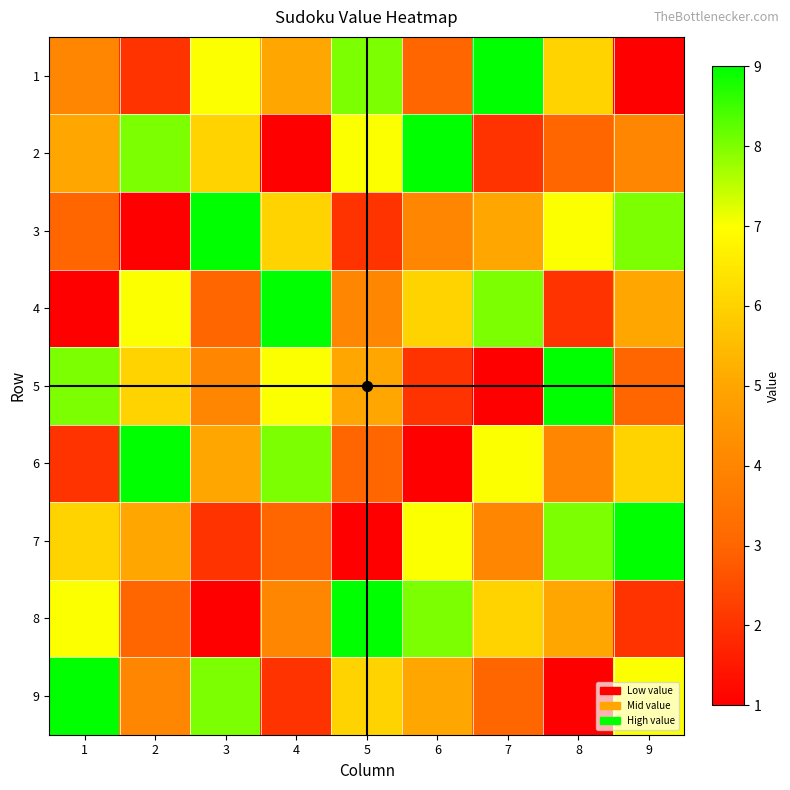

Reading left to right, what are all the values shown in this chart?

1: 1=4	2=2	3=7	4=5	5=8	6=3	7=9	8=6	9=1
2: 1=5	2=8	3=6	4=1	5=7	6=9	7=2	8=3	9=4
3: 1=3	2=1	3=9	4=6	5=2	6=4	7=5	8=7	9=8
4: 1=1	2=7	3=3	4=9	5=4	6=6	7=8	8=2	9=5
5: 1=8	2=6	3=4	4=7	5=5	6=2	7=1	8=9	9=3
6: 1=2	2=9	3=5	4=8	5=3	6=1	7=7	8=4	9=6
7: 1=6	2=5	3=2	4=3	5=1	6=7	7=4	8=8	9=9
8: 1=7	2=3	3=1	4=4	5=9	6=8	7=6	8=5	9=2
9: 1=9	2=4	3=8	4=2	5=6	6=5	7=3	8=1	9=7